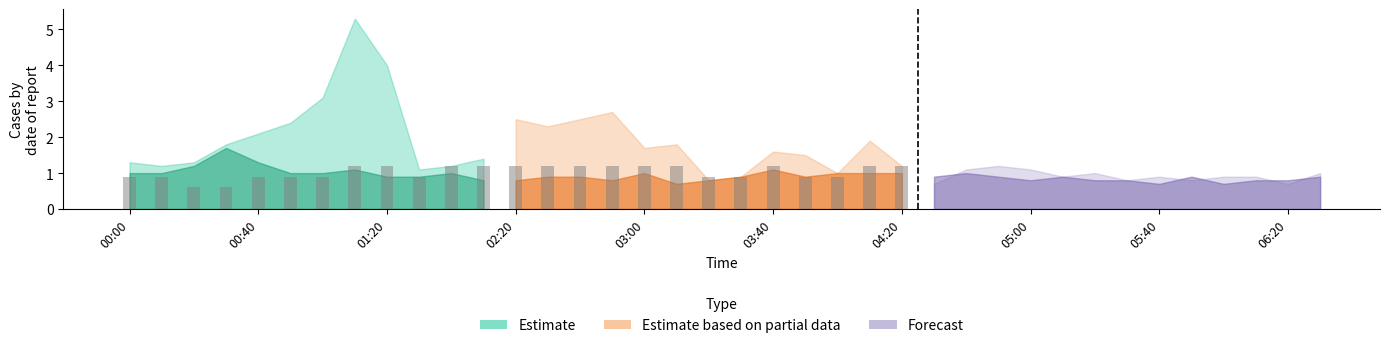

What is the difference between the values at 00:40 and 05:00?

0.3